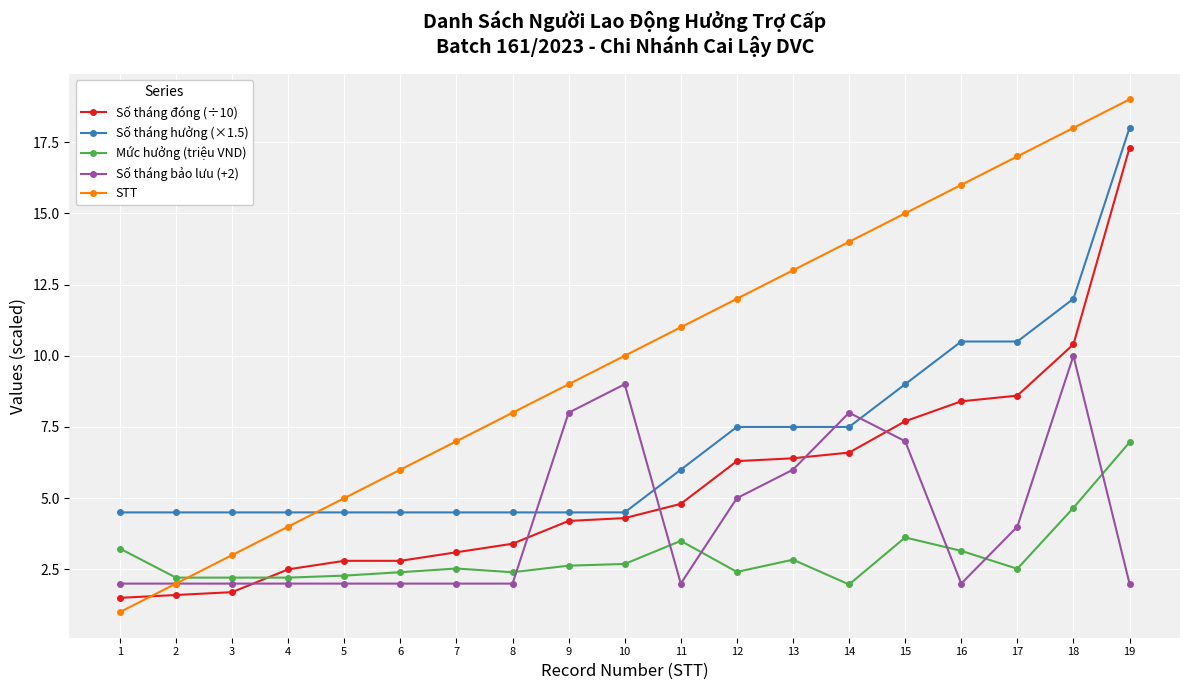

Which label corresponds to the largest value in the chart?

19